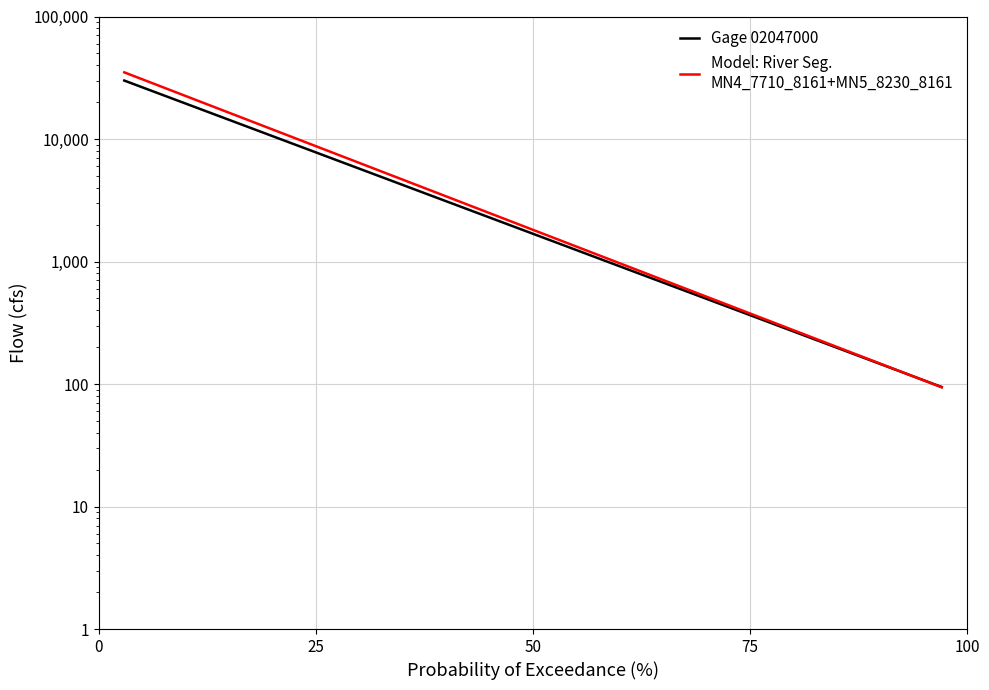

List the series in order of their peak value, lowest first.

Gage 02047000, Model: River Seg.
MN4_7710_8161+MN5_8230_8161